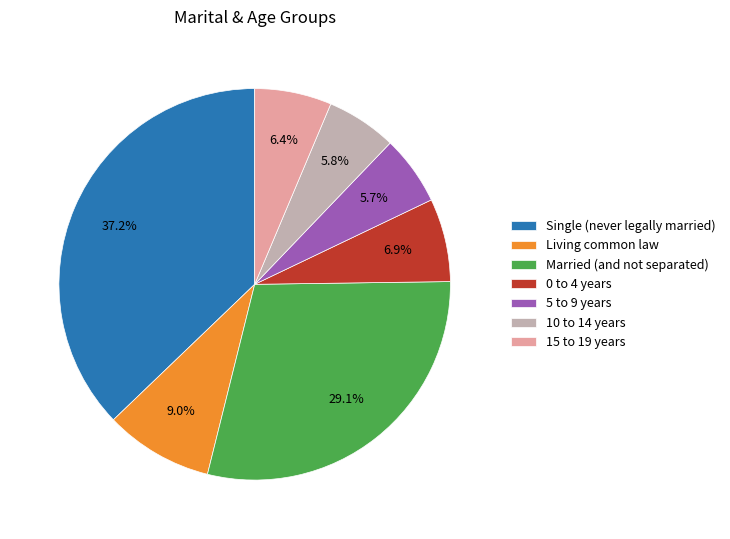

Is the sum of 5 to 9 years and Married (and not separated) greater than half?

No